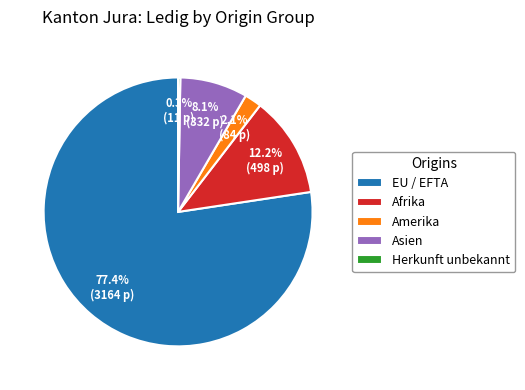

Do EU / EFTA and Asien together represent more than half of the pie?

Yes